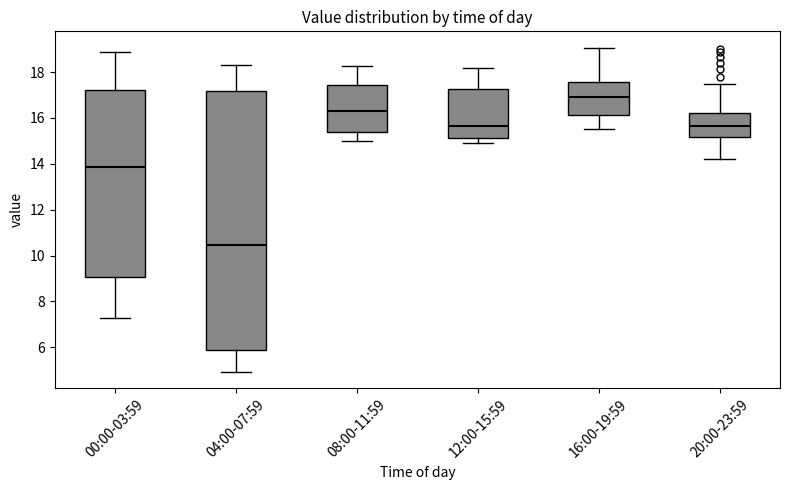

Which box has the highest median line?

16:00-19:59